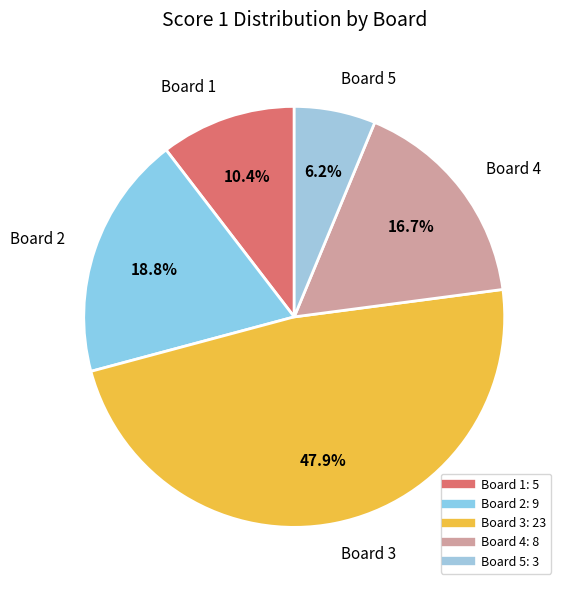

Is Board 2 the majority of the pie?

No